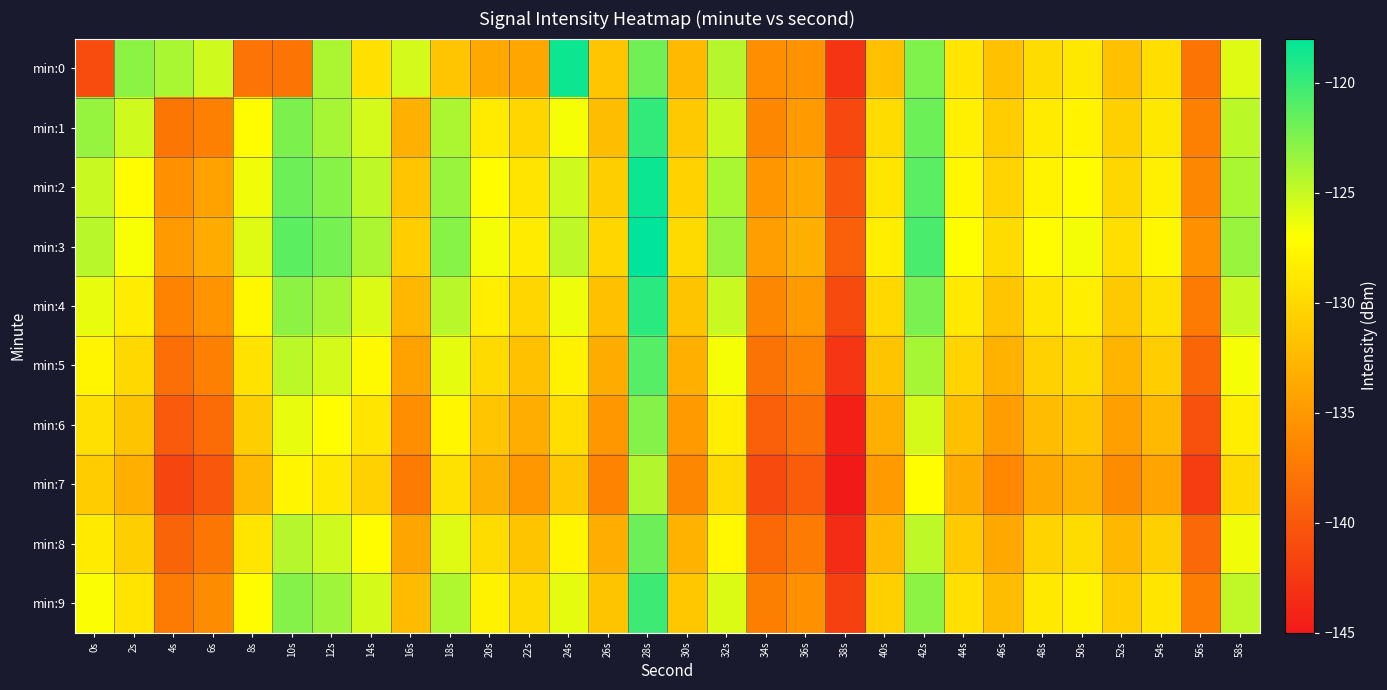

Reading left to right, list all the values displayed in this chart.

min:0: 0s=-141.0	2s=-123.0	4s=-124.0	6s=-125.3	8s=-137.8	10s=-137.7	12s=-124.1	14s=-129.4	16s=-125.4	18s=-131.5	20s=-133.7	22s=-133.9	24s=-118.5	26s=-131.5	28s=-122.0	30s=-132.4	32s=-124.4	34s=-135.9	36s=-135.6	38s=-142.9	40s=-131.9	42s=-122.5	44s=-129.0	46s=-131.8	48s=-129.7	50s=-128.8	52s=-131.9	54s=-129.5	56s=-137.7	58s=-125.9
min:1: 0s=-123.3	2s=-125.3	4s=-137.7	6s=-136.9	8s=-127.3	10s=-122.4	12s=-123.9	14s=-125.5	16s=-133.2	18s=-124.1	20s=-128.5	22s=-130.2	24s=-126.7	26s=-132.1	28s=-119.8	30s=-131.2	32s=-125.1	34s=-136.4	36s=-134.9	38s=-141.3	40s=-129.7	42s=-121.8	44s=-128.2	46s=-130.9	48s=-128.5	50s=-127.9	52s=-130.7	54s=-128.8	56s=-136.9	58s=-124.6
min:2: 0s=-125.1	2s=-127.3	4s=-135.6	6s=-134.2	8s=-126.5	10s=-121.9	12s=-122.8	14s=-124.7	16s=-131.5	18s=-123.4	20s=-127.2	22s=-129.1	24s=-125.3	26s=-130.8	28s=-118.4	30s=-130.5	32s=-124.0	34s=-135.2	36s=-133.8	38s=-140.1	40s=-128.9	42s=-121.2	44s=-127.6	46s=-130.3	48s=-127.9	50s=-127.2	52s=-130.1	54s=-128.2	56s=-136.3	58s=-124.0
min:3: 0s=-124.5	2s=-126.8	4s=-134.9	6s=-133.6	8s=-125.9	10s=-121.3	12s=-122.2	14s=-124.1	16s=-130.9	18s=-122.8	20s=-126.6	22s=-128.5	24s=-124.7	26s=-130.2	28s=-117.8	30s=-129.9	32s=-123.4	34s=-134.6	36s=-133.2	38s=-139.5	40s=-128.3	42s=-120.6	44s=-127.0	46s=-129.7	48s=-127.3	50s=-126.6	52s=-129.5	54s=-127.6	56s=-135.7	58s=-123.4
min:4: 0s=-126.2	2s=-128.4	4s=-136.7	6s=-135.3	8s=-127.6	10s=-123.0	12s=-123.9	14s=-125.8	16s=-132.6	18s=-124.5	20s=-128.3	22s=-130.2	24s=-126.4	26s=-131.9	28s=-119.5	30s=-131.6	32s=-125.1	34s=-136.3	36s=-134.9	38s=-141.2	40s=-130.0	42s=-122.3	44s=-128.7	46s=-131.4	48s=-129.0	50s=-128.3	52s=-131.2	54s=-129.3	56s=-137.4	58s=-125.1
min:5: 0s=-127.8	2s=-130.0	4s=-138.3	6s=-136.9	8s=-129.2	10s=-124.6	12s=-125.5	14s=-127.4	16s=-134.2	18s=-126.1	20s=-129.9	22s=-131.8	24s=-128.0	26s=-133.5	28s=-121.1	30s=-133.2	32s=-126.7	34s=-137.9	36s=-136.5	38s=-142.8	40s=-131.6	42s=-123.9	44s=-130.3	46s=-133.0	48s=-130.6	50s=-129.9	52s=-132.8	54s=-130.9	56s=-139.0	58s=-126.7
min:6: 0s=-129.4	2s=-131.6	4s=-139.9	6s=-138.5	8s=-130.8	10s=-126.2	12s=-127.1	14s=-129.0	16s=-135.8	18s=-127.7	20s=-131.5	22s=-133.4	24s=-129.6	26s=-135.1	28s=-122.7	30s=-134.8	32s=-128.3	34s=-139.5	36s=-138.1	38s=-144.4	40s=-133.2	42s=-125.5	44s=-131.9	46s=-134.6	48s=-132.2	50s=-131.5	52s=-134.4	54s=-132.5	56s=-140.6	58s=-128.3
min:7: 0s=-131.0	2s=-133.2	4s=-141.5	6s=-140.1	8s=-132.4	10s=-127.8	12s=-128.7	14s=-130.6	16s=-137.4	18s=-129.3	20s=-133.1	22s=-135.0	24s=-131.2	26s=-136.7	28s=-124.3	30s=-136.4	32s=-129.9	34s=-141.1	36s=-139.7	38s=-146.0	40s=-134.8	42s=-127.1	44s=-133.5	46s=-136.2	48s=-133.8	50s=-133.1	52s=-136.0	54s=-134.1	56s=-142.2	58s=-129.9
min:8: 0s=-128.6	2s=-130.8	4s=-139.1	6s=-137.7	8s=-129.0	10s=-124.4	12s=-125.3	14s=-127.2	16s=-134.0	18s=-125.9	20s=-129.7	22s=-131.6	24s=-127.8	26s=-133.3	28s=-121.9	30s=-133.0	32s=-127.5	34s=-138.7	36s=-137.3	38s=-143.6	40s=-132.4	42s=-124.7	44s=-131.1	46s=-133.8	48s=-130.4	50s=-129.7	52s=-132.6	54s=-130.7	56s=-138.8	58s=-126.5
min:9: 0s=-126.9	2s=-129.1	4s=-137.4	6s=-136.0	8s=-127.3	10s=-122.7	12s=-123.6	14s=-125.5	16s=-132.3	18s=-124.2	20s=-128.0	22s=-129.9	24s=-126.1	26s=-131.6	28s=-120.2	30s=-131.3	32s=-125.8	34s=-137.0	36s=-135.6	38s=-141.9	40s=-130.7	42s=-123.0	44s=-129.4	46s=-132.1	48s=-128.7	50s=-128.0	52s=-130.9	54s=-129.0	56s=-137.1	58s=-124.8